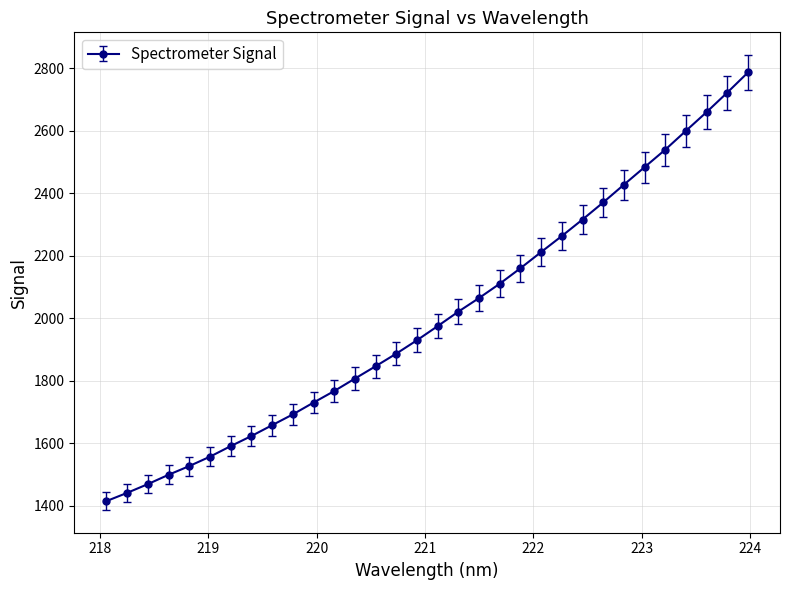

How many data points does each series have?

32